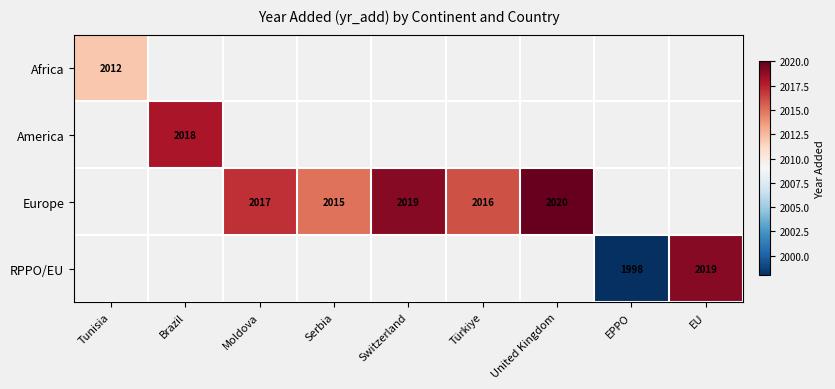

At how many categories does at least one series exceed 2017?

4